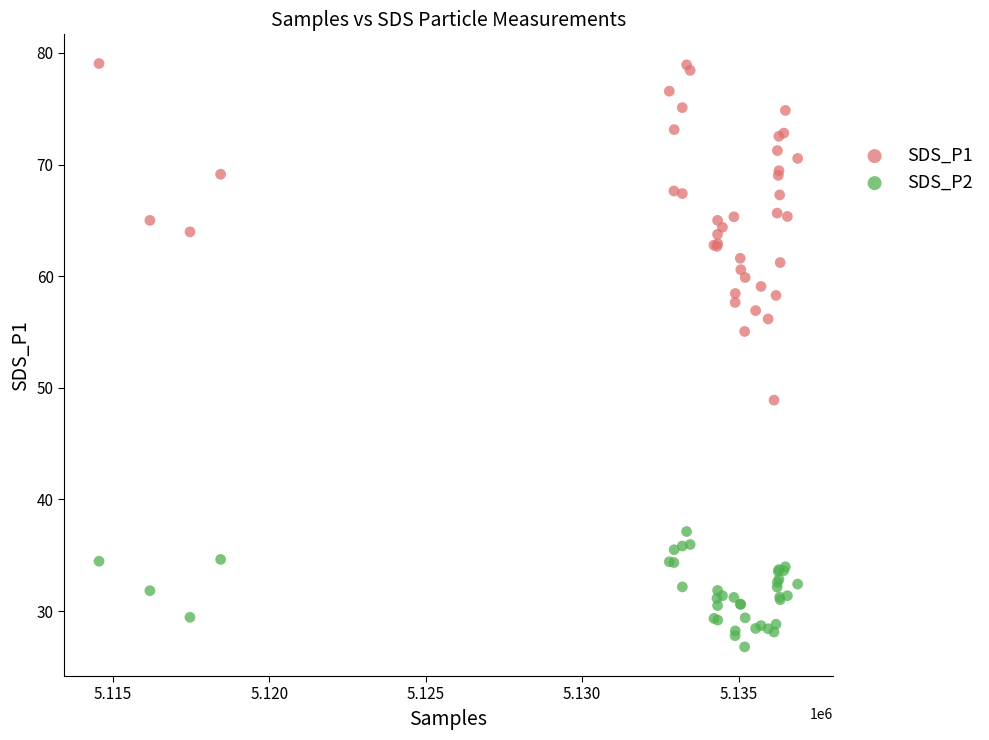

Which series has the widest spread of Y values?

SDS_P1